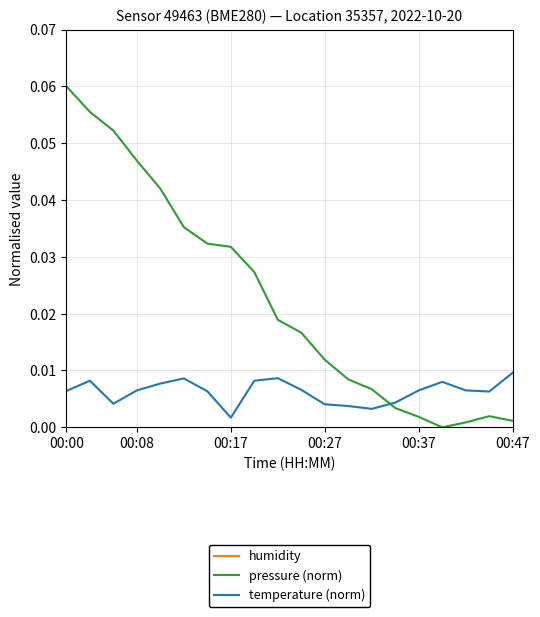

Which series has the largest total across all categories?

humidity